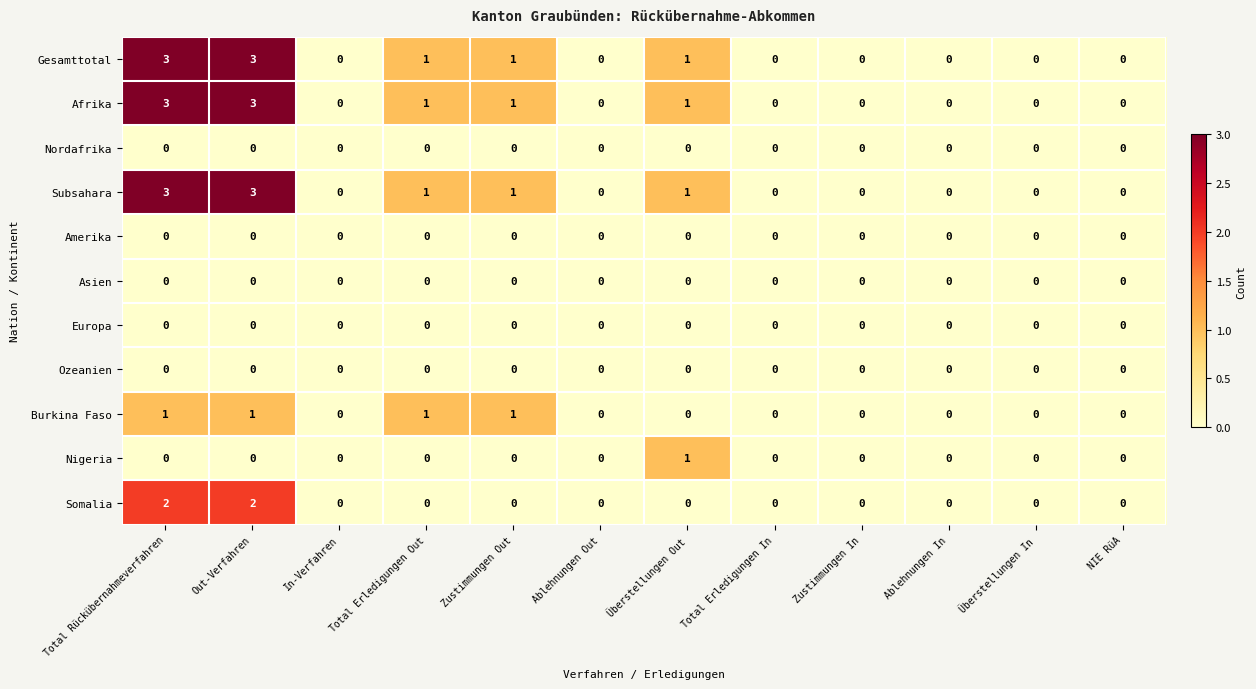

What is the difference between the second highest and second lowest values in the Gesamttotal series?

3